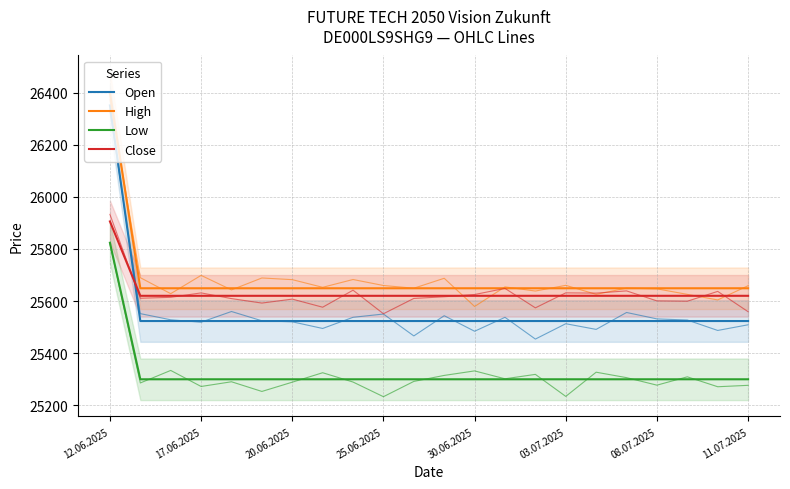

Reading right to left, what are all the values shown in this chart?

Open: 25523	25523	25523	25523	25523	25523	25523	25523	25523	25523	25523	25523	25523	25523	25523	25523	25523	25523	25523	25523	25523	26352
High: 25649	25649	25649	25649	25649	25649	25649	25649	25649	25649	25649	25649	25649	25649	25649	25649	25649	25649	25649	25649	25649	26401
Low: 25299	25299	25299	25299	25299	25299	25299	25299	25299	25299	25299	25299	25299	25299	25299	25299	25299	25299	25299	25299	25299	25824
Close: 25620	25620	25620	25620	25620	25620	25620	25620	25620	25620	25620	25620	25620	25620	25620	25620	25620	25620	25620	25620	25620	25906